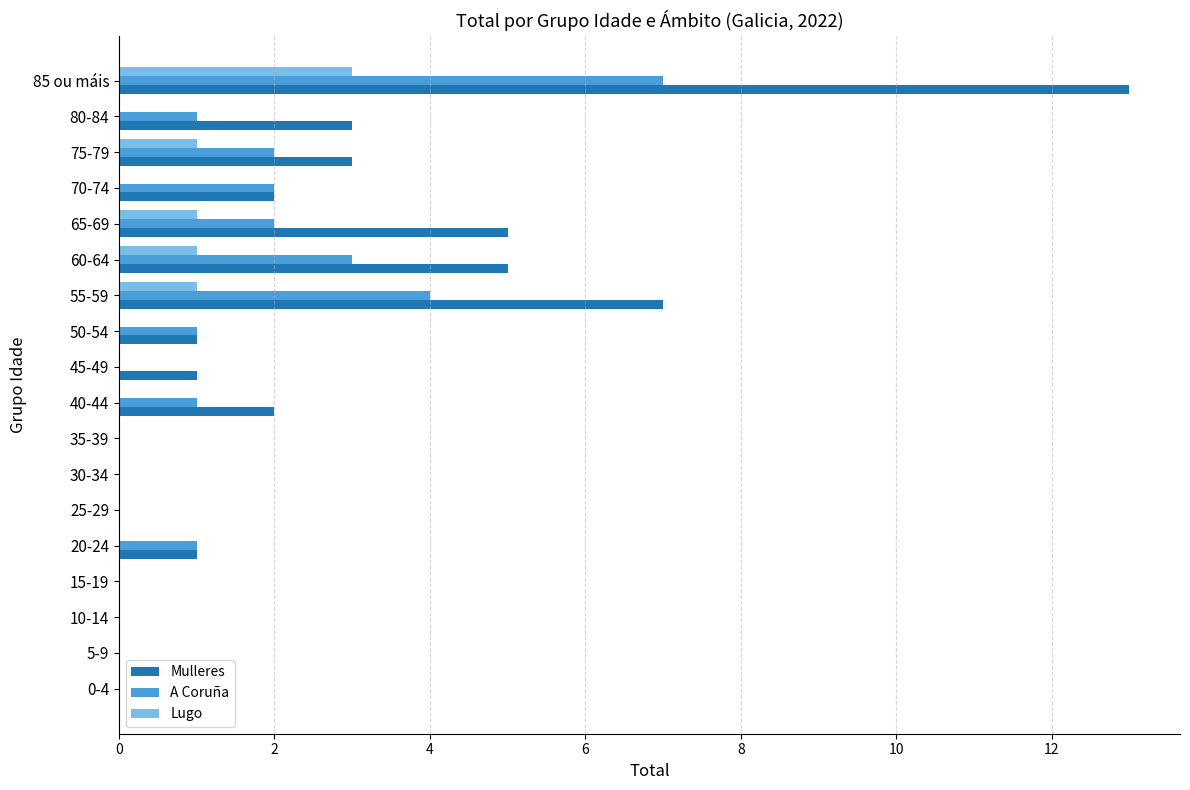

Which series has the largest total across all categories?

Mulleres